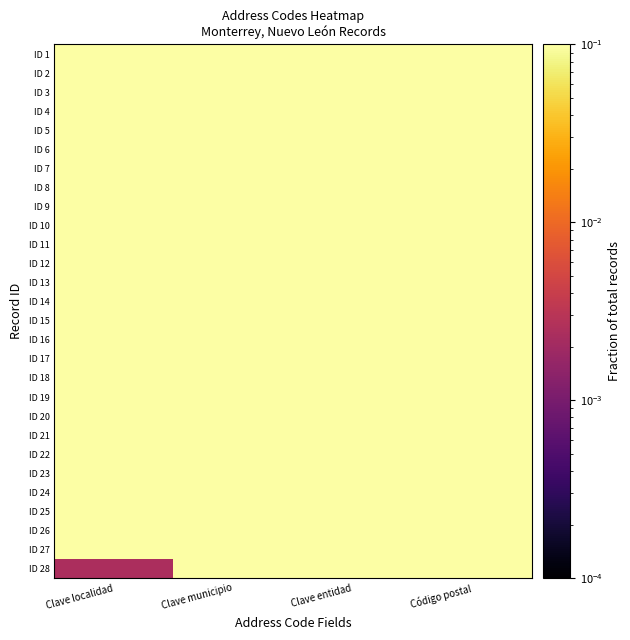

Reading left to right, what are all the values shown in this chart?

ID 1: Clave localidad=1.0	Clave municipio=0.5	Clave entidad=0.5	Código postal=0.5
ID 2: Clave localidad=1.0	Clave municipio=0.5	Clave entidad=0.5	Código postal=0.5
ID 3: Clave localidad=1.0	Clave municipio=0.5	Clave entidad=0.5	Código postal=0.5
ID 4: Clave localidad=1.0	Clave municipio=0.5	Clave entidad=0.5	Código postal=0.5
ID 5: Clave localidad=1.0	Clave municipio=0.5	Clave entidad=0.5	Código postal=0.5
ID 6: Clave localidad=1.0	Clave municipio=0.5	Clave entidad=0.5	Código postal=0.5
ID 7: Clave localidad=1.0	Clave municipio=0.5	Clave entidad=0.5	Código postal=0.5
ID 8: Clave localidad=1.0	Clave municipio=0.5	Clave entidad=0.5	Código postal=0.5
ID 9: Clave localidad=1.0	Clave municipio=0.5	Clave entidad=0.5	Código postal=0.5
ID 10: Clave localidad=1.0	Clave municipio=0.5	Clave entidad=0.5	Código postal=0.5
ID 11: Clave localidad=1.0	Clave municipio=0.5	Clave entidad=0.5	Código postal=0.5
ID 12: Clave localidad=1.0	Clave municipio=0.5	Clave entidad=0.5	Código postal=0.5
ID 13: Clave localidad=1.0	Clave municipio=0.5	Clave entidad=0.5	Código postal=0.5
ID 14: Clave localidad=1.0	Clave municipio=0.5	Clave entidad=0.5	Código postal=0.5
ID 15: Clave localidad=1.0	Clave municipio=0.5	Clave entidad=0.5	Código postal=0.5
ID 16: Clave localidad=1.0	Clave municipio=0.5	Clave entidad=0.5	Código postal=0.5
ID 17: Clave localidad=1.0	Clave municipio=0.5	Clave entidad=0.5	Código postal=0.5
ID 18: Clave localidad=1.0	Clave municipio=0.5	Clave entidad=0.5	Código postal=0.5
ID 19: Clave localidad=1.0	Clave municipio=0.5	Clave entidad=0.5	Código postal=0.5
ID 20: Clave localidad=1.0	Clave municipio=0.5	Clave entidad=0.5	Código postal=0.5
ID 21: Clave localidad=1.0	Clave municipio=0.5	Clave entidad=0.5	Código postal=0.5
ID 22: Clave localidad=1.0	Clave municipio=0.5	Clave entidad=0.5	Código postal=0.5
ID 23: Clave localidad=1.0	Clave municipio=0.5	Clave entidad=0.5	Código postal=0.5
ID 24: Clave localidad=1.0	Clave municipio=0.5	Clave entidad=0.5	Código postal=0.5
ID 25: Clave localidad=1.0	Clave municipio=0.5	Clave entidad=0.5	Código postal=0.5
ID 26: Clave localidad=1.0	Clave municipio=0.5	Clave entidad=0.5	Código postal=0.5
ID 27: Clave localidad=1.0	Clave municipio=0.5	Clave entidad=0.5	Código postal=0.5
ID 28: Clave localidad=0.0	Clave municipio=0.5	Clave entidad=0.5	Código postal=0.5